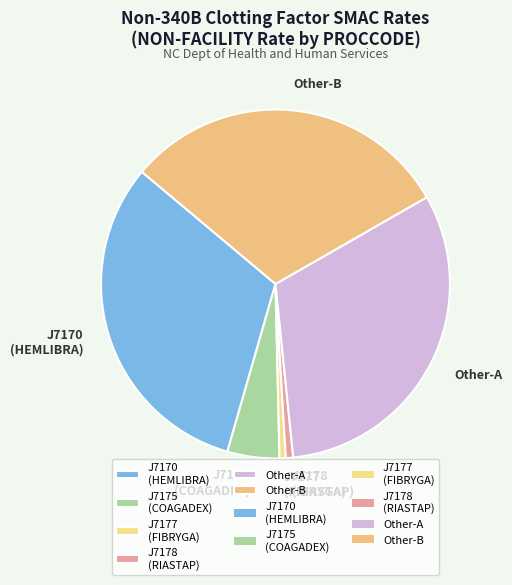

Which has a higher value, Other-A or Other-B?

Other-A